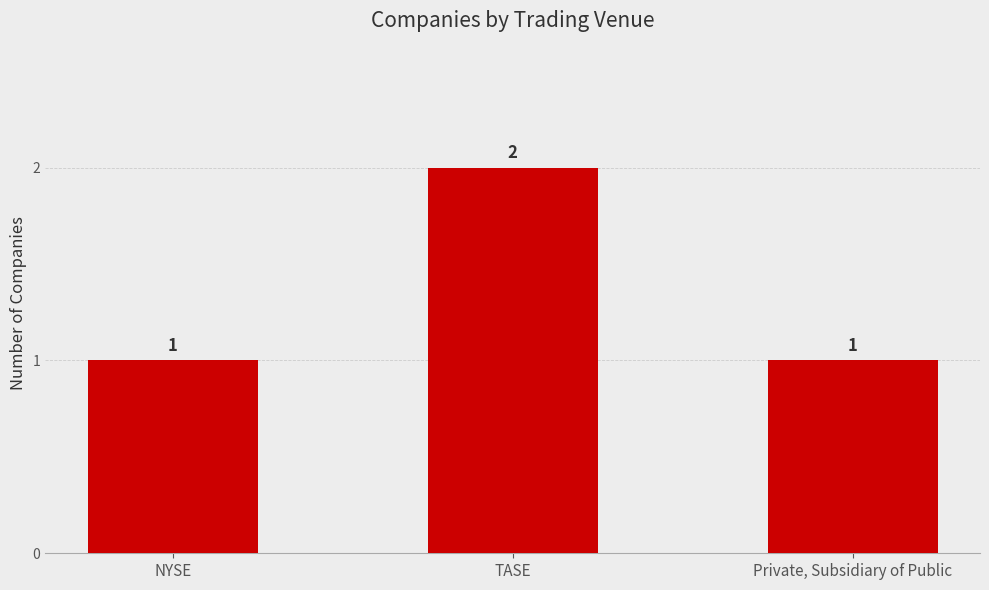

What is the sum of the values at NYSE and TASE?

3